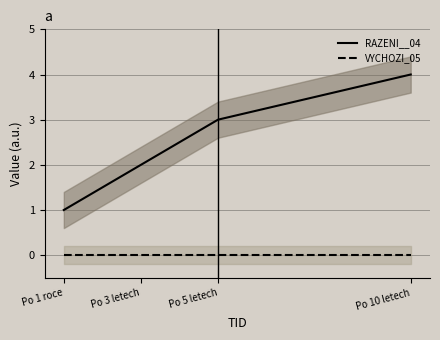

What is the average value of the RAZENI__04 series?

2